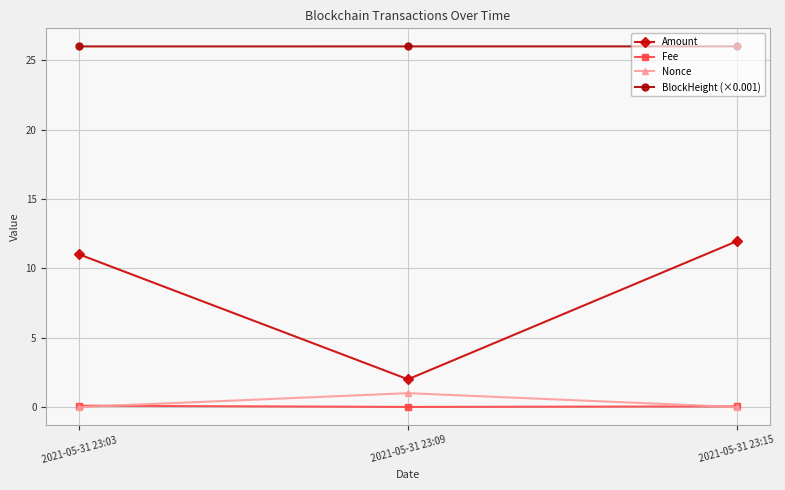

What is the lowest value of the Amount series?

2.0